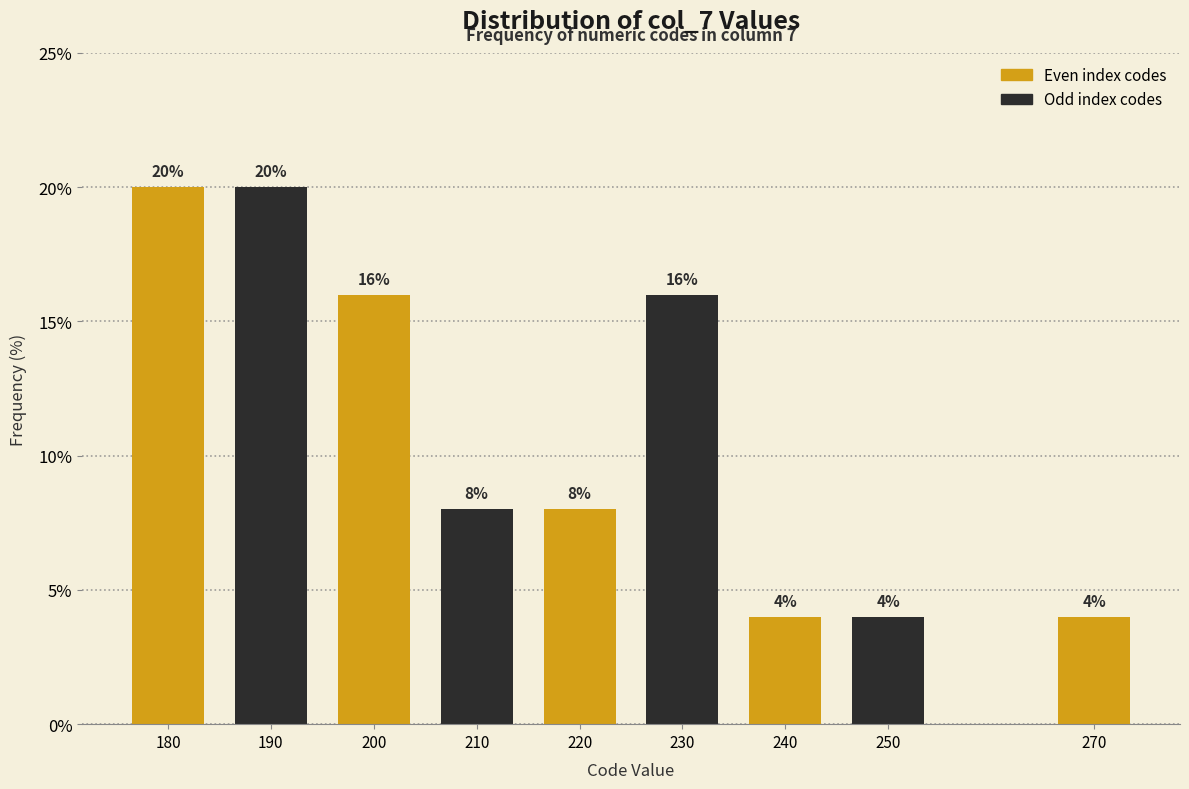

Reading left to right, list all the values displayed in this chart.

180=20	190=20	200=16	210=8	220=8	230=16	240=4	250=4	270=4